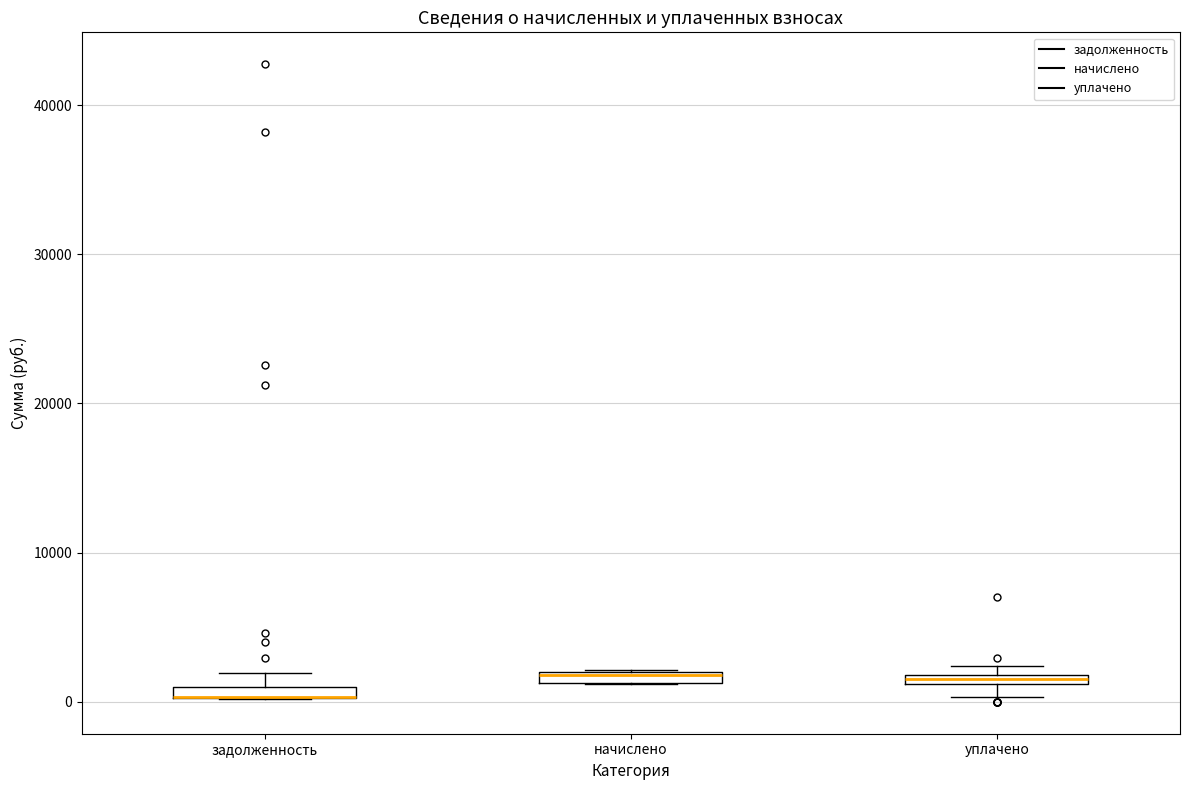

Where is the lower edge of the box for уплачено on the y-axis? The values are not printed on the chart, so give them approximately, as read against the axis.

1000